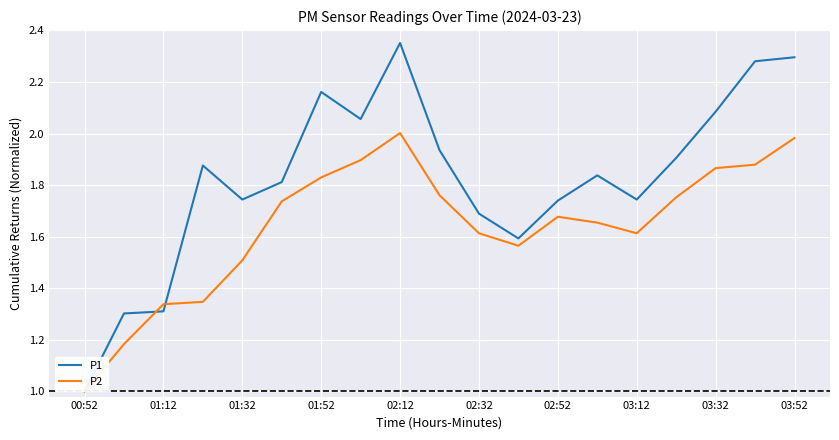

List the series in order of their peak value, lowest first.

P2, P1